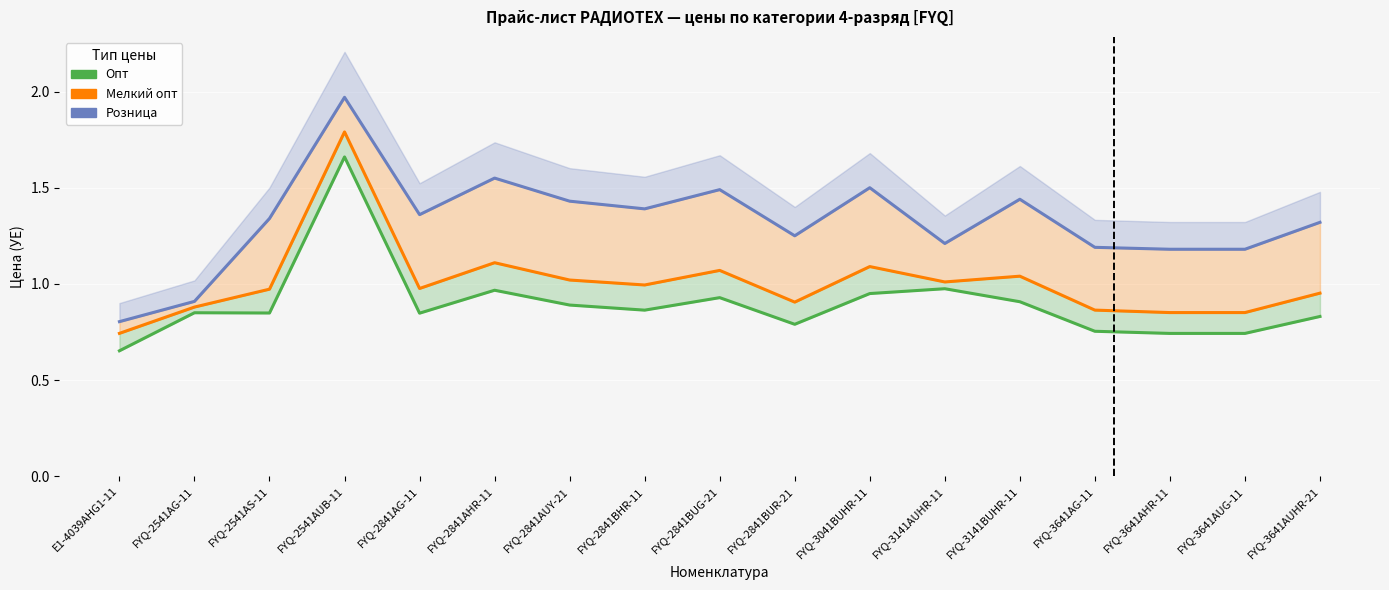

True or false: Опт has a value of 0.2 at FYQ-3641AHR-11.

False